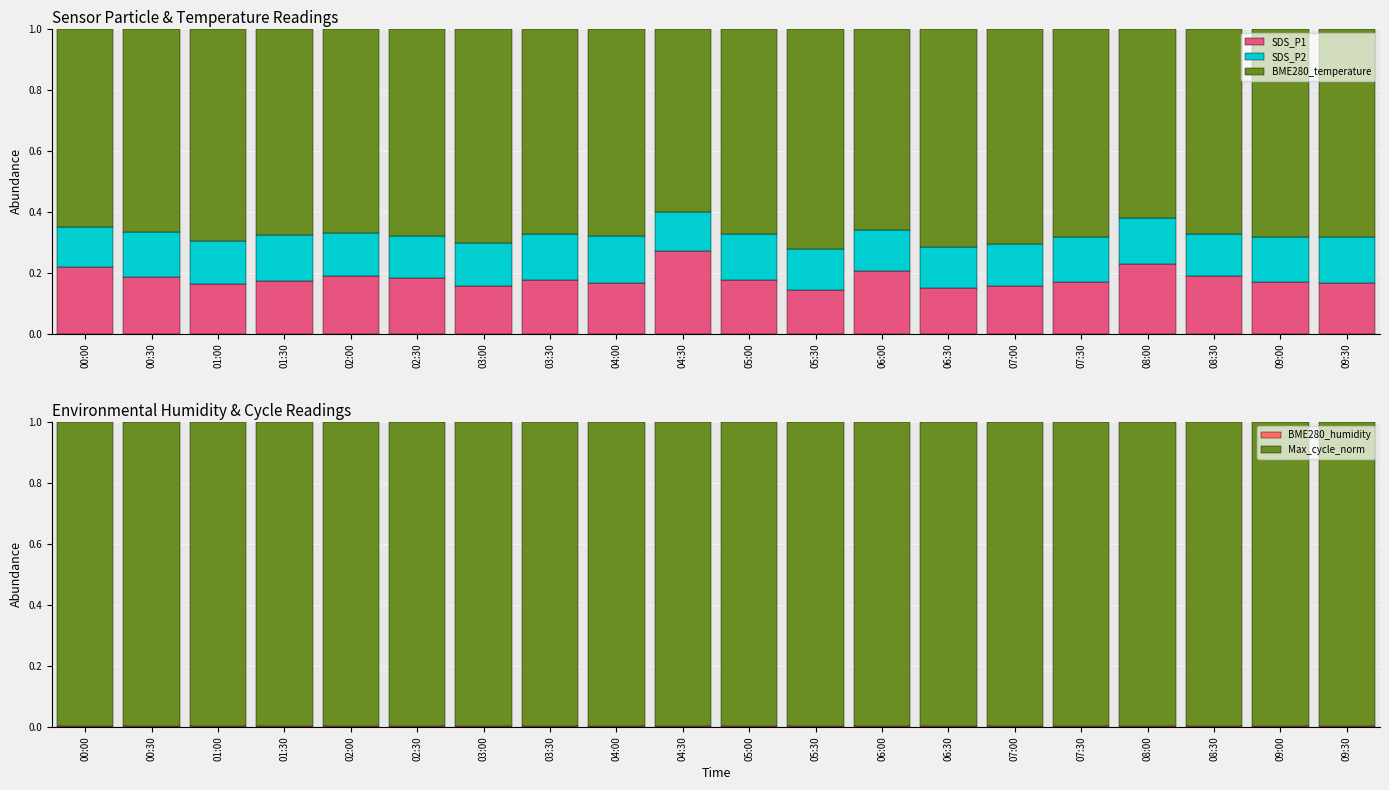

Which series has the widest spread of values?

SDS_P1